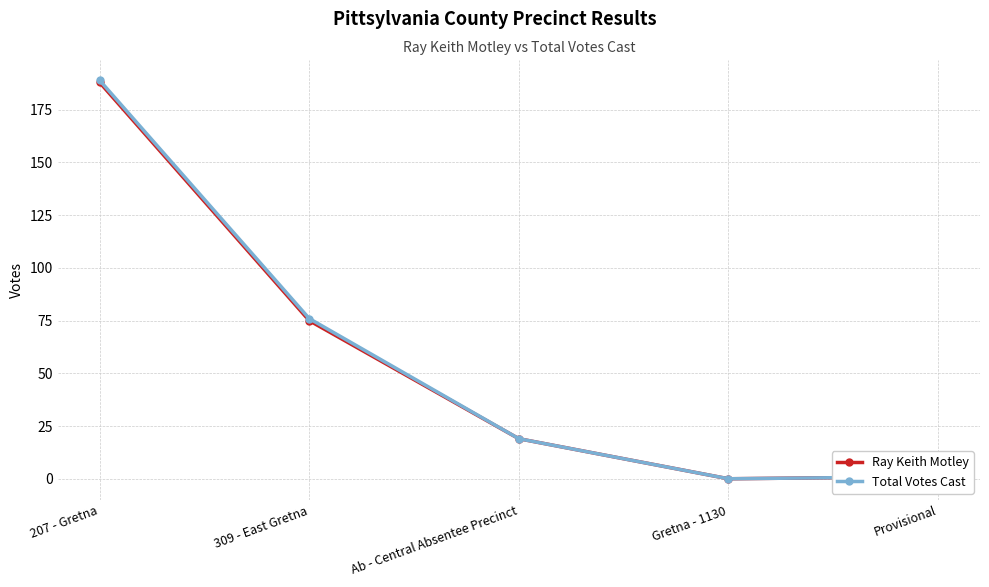

Is the value of Total Votes Cast at 207 - Gretna greater than the value of Ray Keith Motley at Ab - Central Absentee Precinct?

Yes